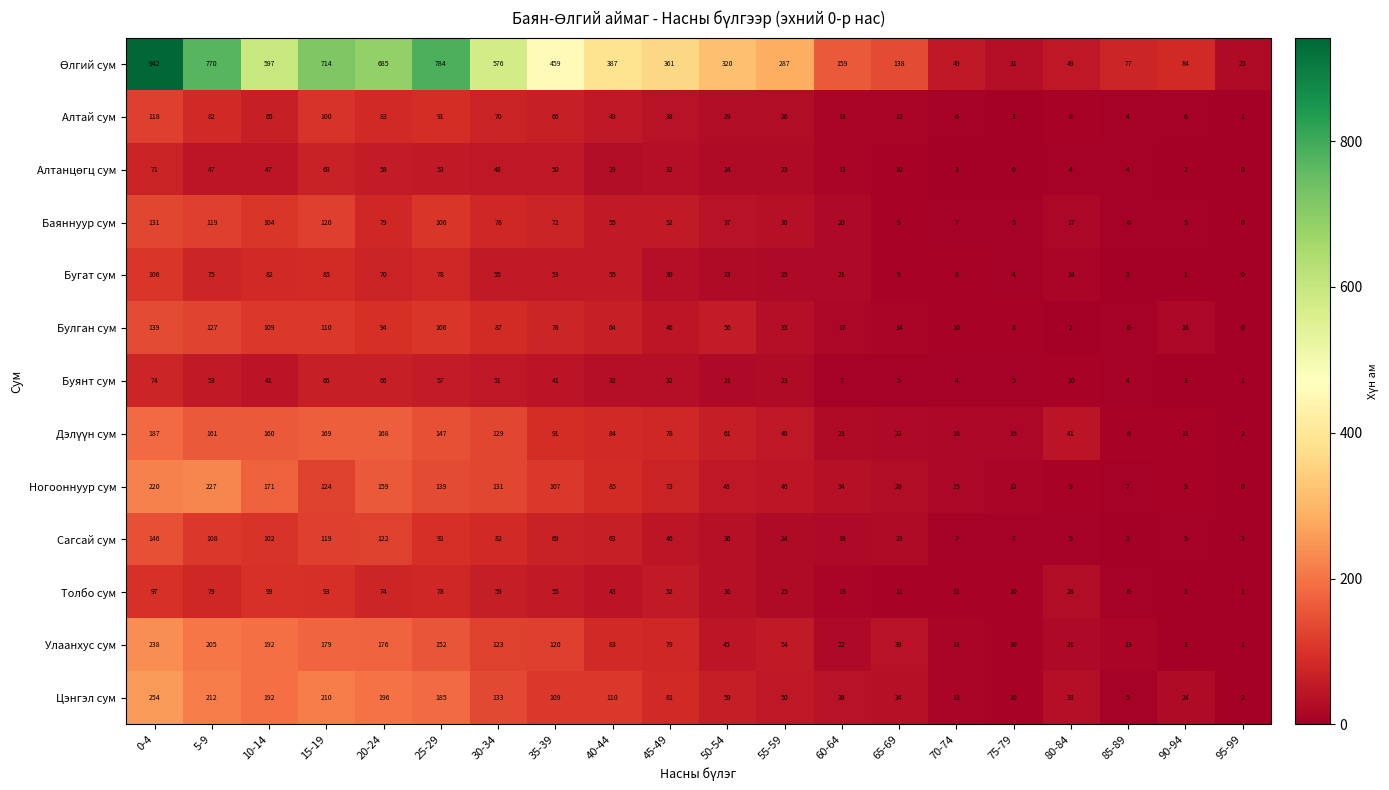

How many categories are shown in the chart?

20